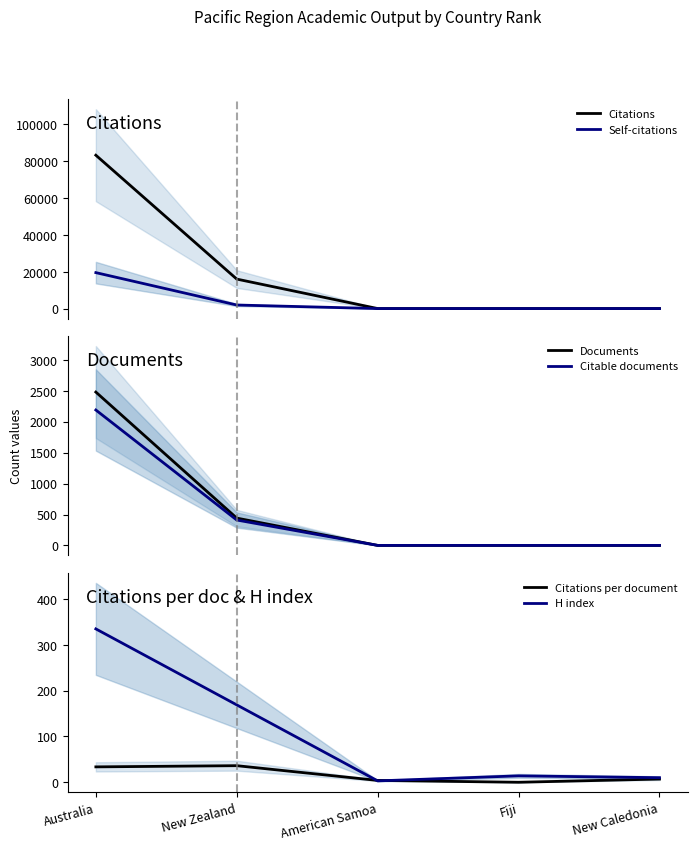

The Self-citations series shows 0.0 at Fiji. True or false?

True